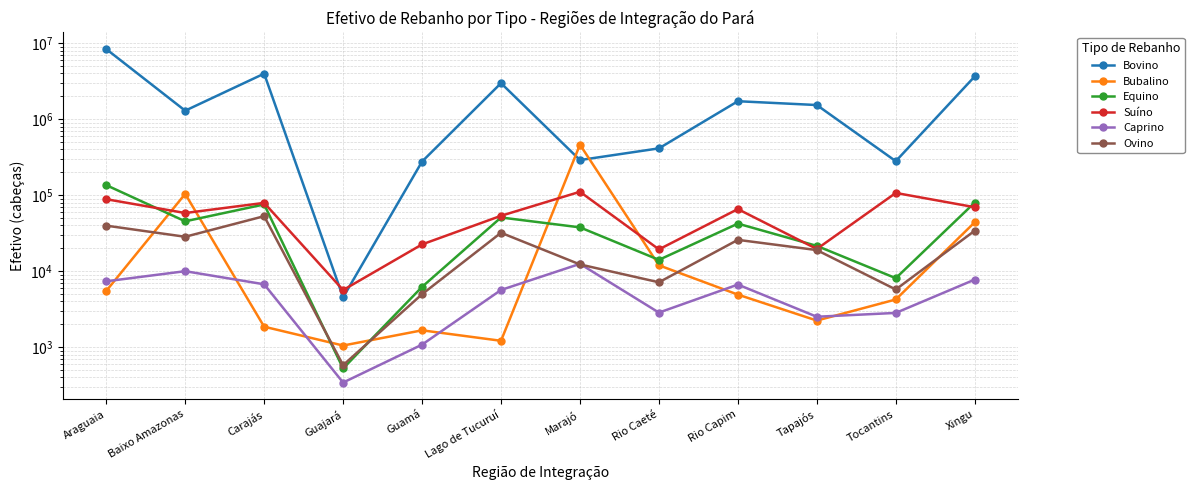

True or false: Bovino and Suíno intersect in this chart.

True